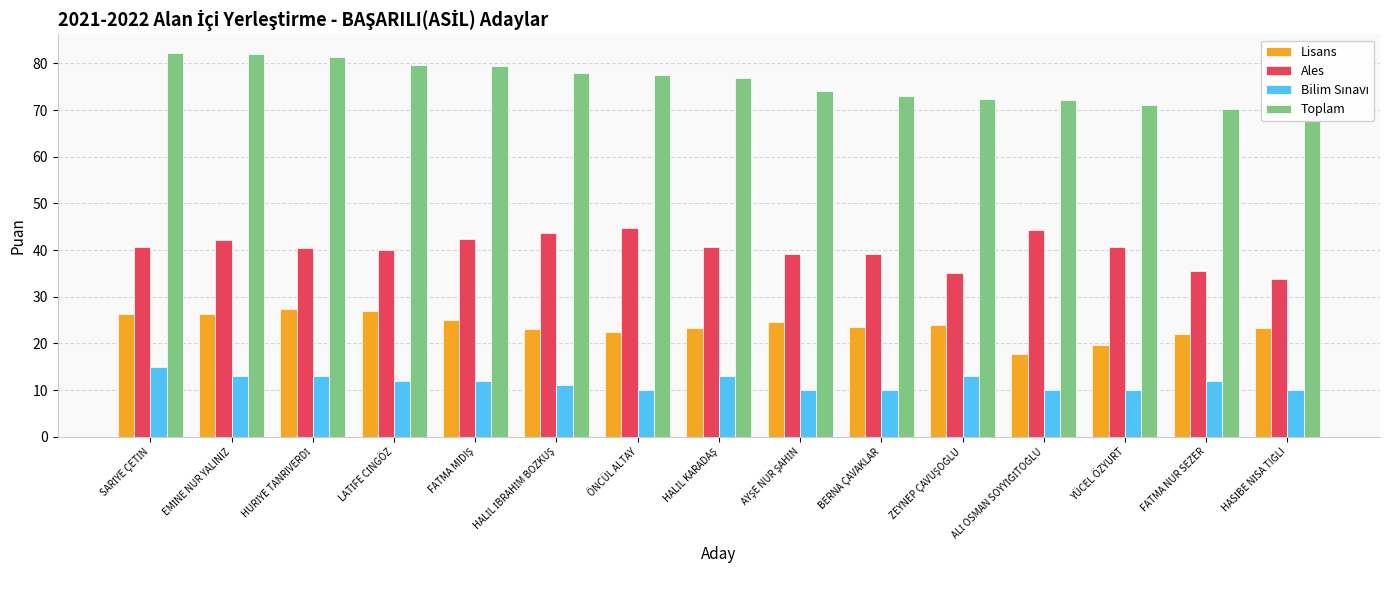

Reading left to right, list all the values displayed in this chart.

Lisans: 26.4	26.2	27.4	27.0	25.1	23.1	22.4	23.3	24.6	23.6	24.0	17.7	19.6	22.0	23.3
Ales: 40.6	42.2	40.5	39.9	42.3	43.6	44.8	40.7	39.2	39.2	35.1	44.3	40.7	35.4	33.9
Bilim Sınavı: 15.0	13.0	13.0	12.0	12.0	11.0	10.0	13.0	10.0	10.0	13.0	10.0	10.0	12.0	10.0
Toplam: 82.1	82.0	81.3	79.7	79.4	77.9	77.6	77.0	74.0	72.9	72.3	72.1	71.2	70.2	67.8